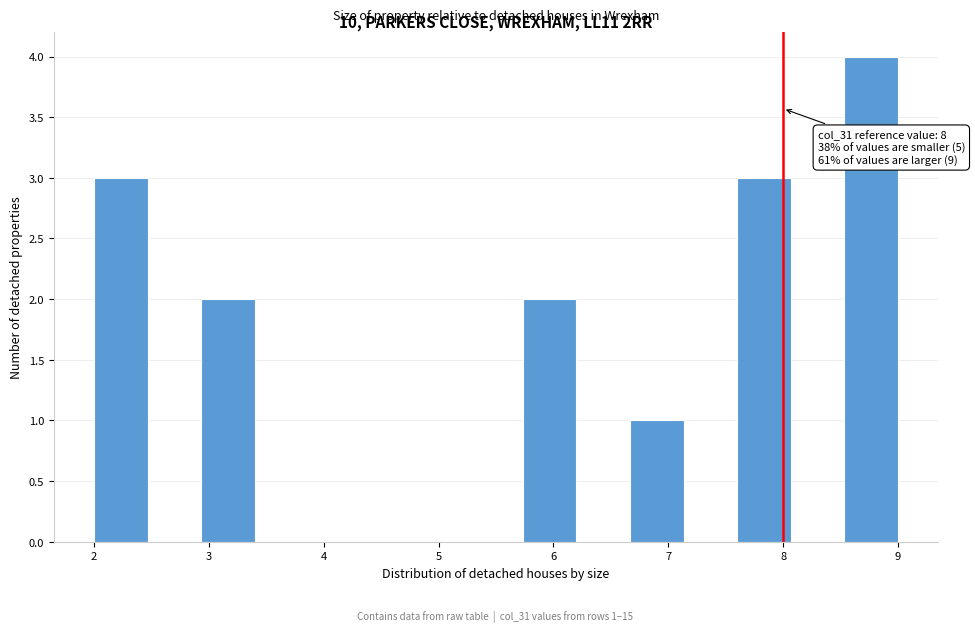

Over which range of the x-axis is the bar tallest?

8.5 to 9.0